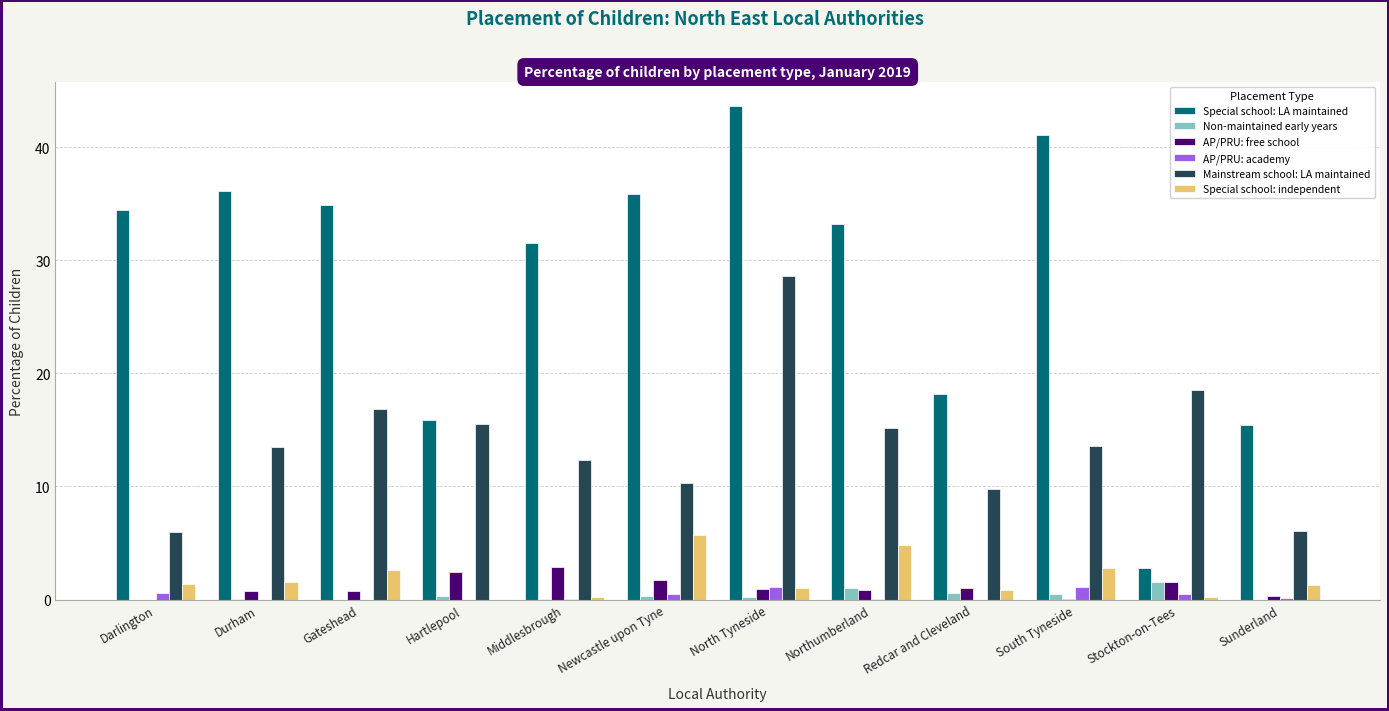

Which series changed the most between Gateshead and South Tyneside?

Special school: LA maintained